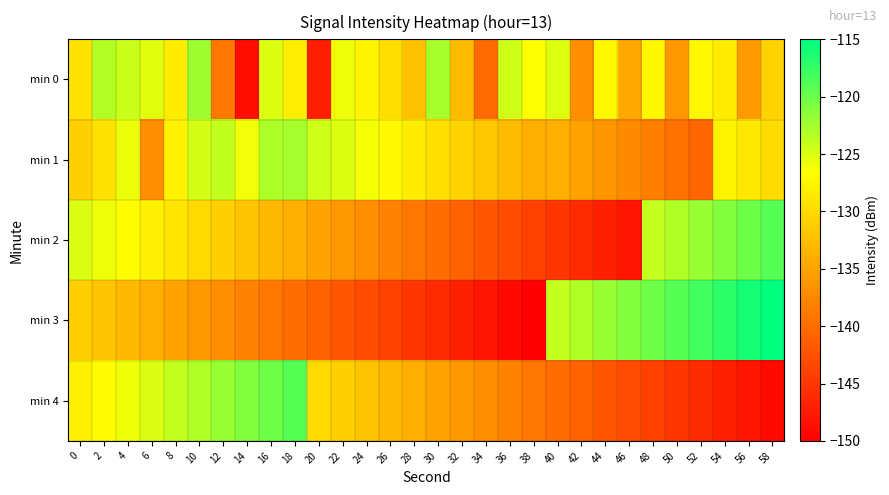

Reading right to left, list all the values displayed in this chart.

min 0: 58=-130.7	56=-135.7	54=-128.4	52=-127.3	50=-136.0	48=-127.5	46=-134.5	44=-127.3	42=-136.9	40=-125.2	38=-126.6	36=-124.5	34=-140.1	32=-132.8	30=-122.7	28=-132.2	26=-129.6	24=-127.7	22=-126.0	20=-147.2	18=-128.2	16=-125.1	14=-148.7	12=-139.0	10=-122.2	8=-128.4	6=-125.3	4=-124.2	2=-123.2	0=-129.3
min 1: 58=-129.9	56=-128.8	54=-127.7	52=-140.6	50=-139.5	48=-138.4	46=-137.3	44=-136.2	42=-135.1	40=-134.0	38=-133.9	36=-132.8	34=-131.7	32=-130.6	30=-129.5	28=-128.4	26=-127.3	24=-126.2	22=-125.1	20=-124.5	18=-122.6	16=-123.0	14=-126.1	12=-123.8	10=-124.8	8=-127.9	6=-137.0	4=-125.8	2=-129.4	0=-130.9
min 2: 58=-119.0	56=-120.0	54=-121.0	52=-122.0	50=-123.0	48=-124.0	46=-148.0	44=-147.0	42=-146.0	40=-145.0	38=-144.0	36=-143.0	34=-142.0	32=-141.0	30=-140.0	28=-139.0	26=-138.0	24=-137.0	22=-136.0	20=-135.0	18=-134.0	16=-133.0	14=-132.0	12=-131.0	10=-130.0	8=-129.0	6=-128.0	4=-127.0	2=-126.0	0=-125.0
min 3: 58=-115.0	56=-116.0	54=-117.0	52=-118.0	50=-119.0	48=-120.0	46=-121.0	44=-122.0	42=-123.0	40=-124.0	38=-150.0	36=-149.0	34=-148.0	32=-147.0	30=-146.0	28=-145.0	26=-144.0	24=-143.0	22=-142.0	20=-141.0	18=-140.0	16=-139.0	14=-138.0	12=-137.0	10=-136.0	8=-135.0	6=-134.0	4=-133.0	2=-132.0	0=-131.0
min 4: 58=-149.0	56=-148.0	54=-147.0	52=-146.0	50=-145.0	48=-144.0	46=-143.0	44=-142.0	42=-141.0	40=-140.0	38=-139.0	36=-138.0	34=-137.0	32=-136.0	30=-135.0	28=-134.0	26=-133.0	24=-132.0	22=-131.0	20=-130.0	18=-119.0	16=-120.0	14=-121.0	12=-122.0	10=-123.0	8=-124.0	6=-125.0	4=-126.0	2=-127.0	0=-128.0